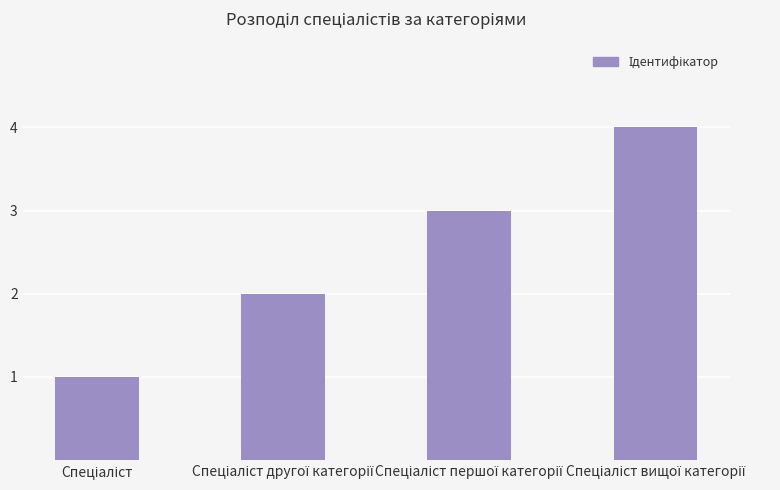

What is the difference between the maximum and minimum values?

3